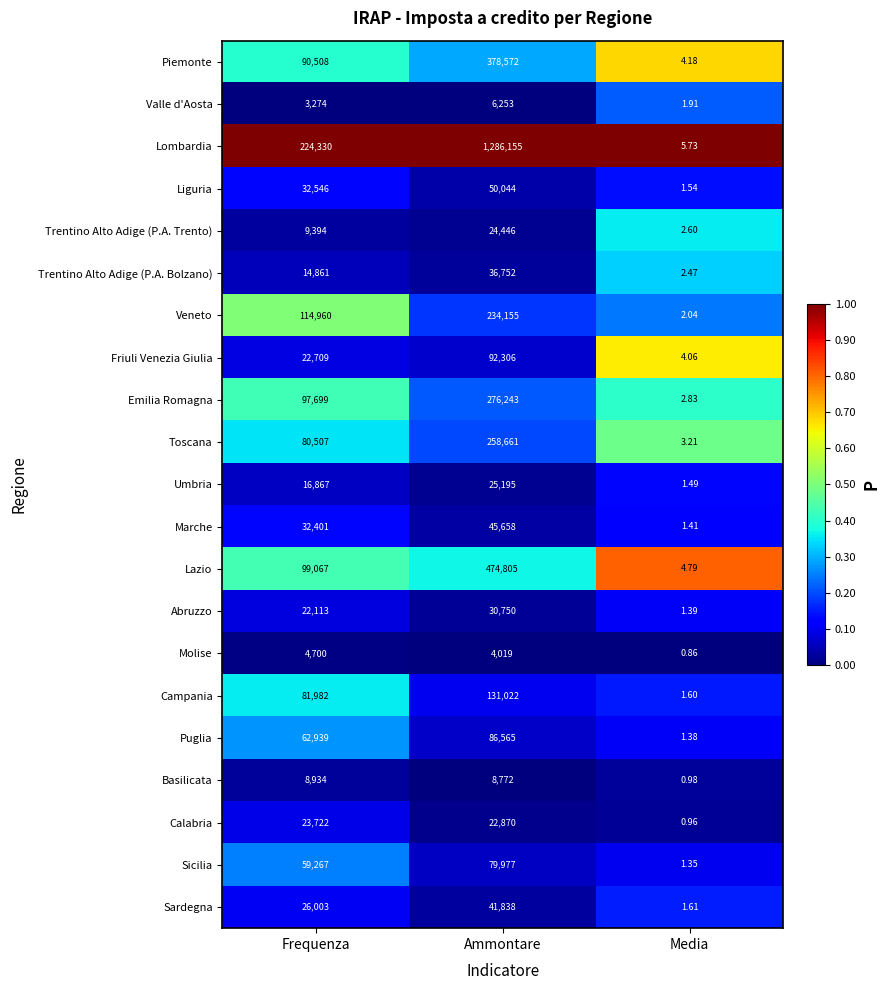

Which series has the largest total across all categories?

Lombardia